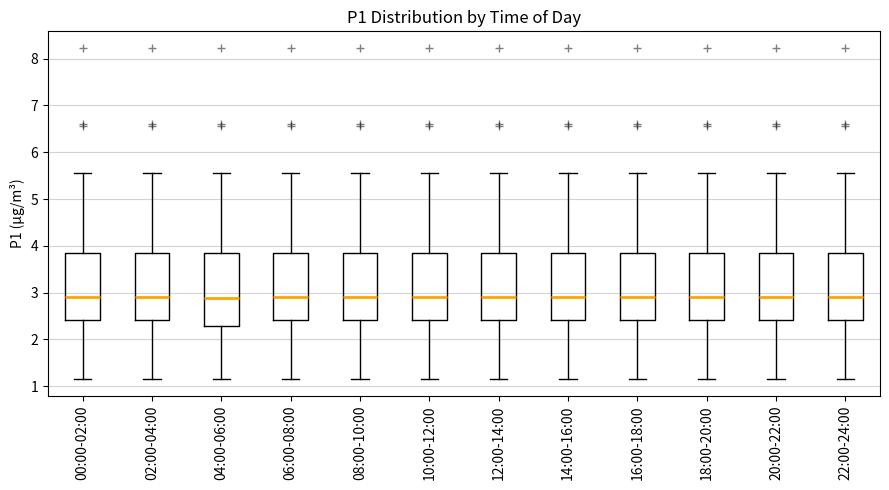

Reading left to right, read every box against the y-axis: the position of its median line, the range the box covers, and the ends of its whiskers. The values are not printed on the chart, so give them approximately, as read against the axis.

00:00-02:00: median 2.9, box 2.4 to 3.9, whiskers 1.2 to 5.6
02:00-04:00: median 2.9, box 2.4 to 3.9, whiskers 1.2 to 5.6
04:00-06:00: median 2.9, box 2.3 to 3.9, whiskers 1.2 to 5.6
06:00-08:00: median 2.9, box 2.4 to 3.9, whiskers 1.2 to 5.6
08:00-10:00: median 2.9, box 2.4 to 3.9, whiskers 1.2 to 5.6
10:00-12:00: median 2.9, box 2.4 to 3.9, whiskers 1.2 to 5.6
12:00-14:00: median 2.9, box 2.4 to 3.9, whiskers 1.2 to 5.6
14:00-16:00: median 2.9, box 2.4 to 3.9, whiskers 1.2 to 5.6
16:00-18:00: median 2.9, box 2.4 to 3.9, whiskers 1.2 to 5.6
18:00-20:00: median 2.9, box 2.4 to 3.9, whiskers 1.2 to 5.6
20:00-22:00: median 2.9, box 2.4 to 3.9, whiskers 1.2 to 5.6
22:00-24:00: median 2.9, box 2.4 to 3.9, whiskers 1.2 to 5.6